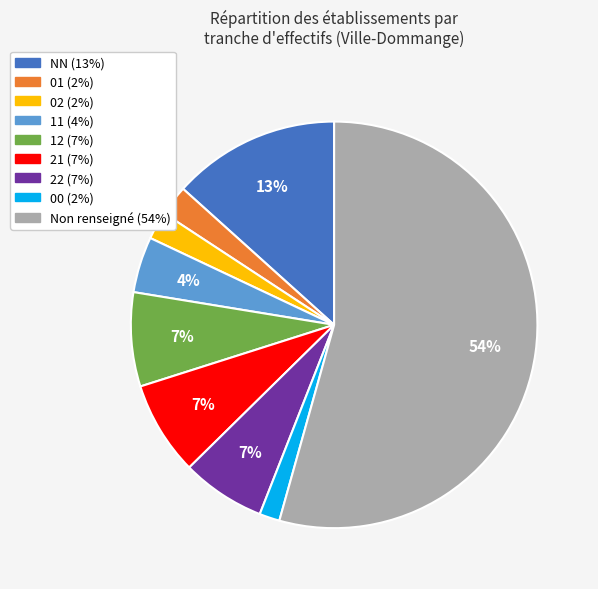

How many slices are in this pie chart?

9